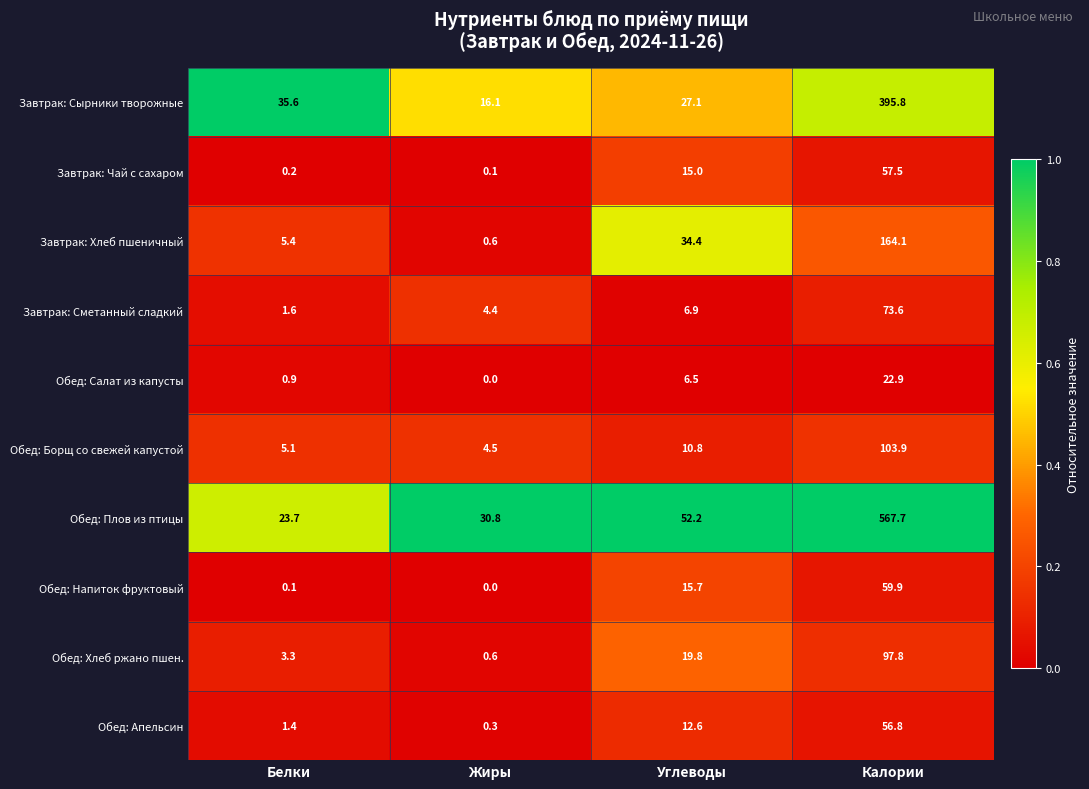

The value of Обед: Плов из птицы at Белки is 23.7. True or false?

True